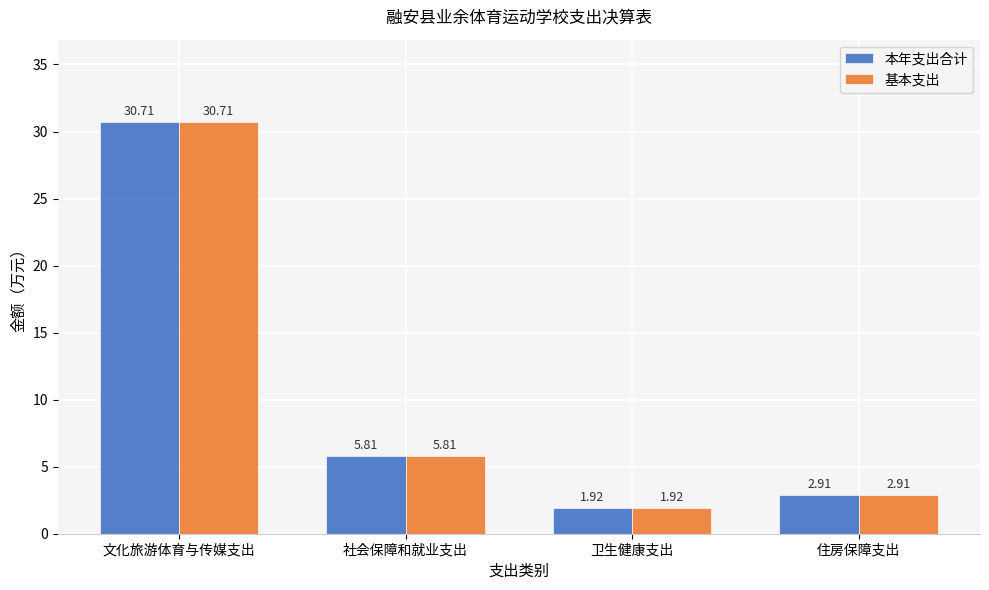

Does the chart contain any negative values?

No